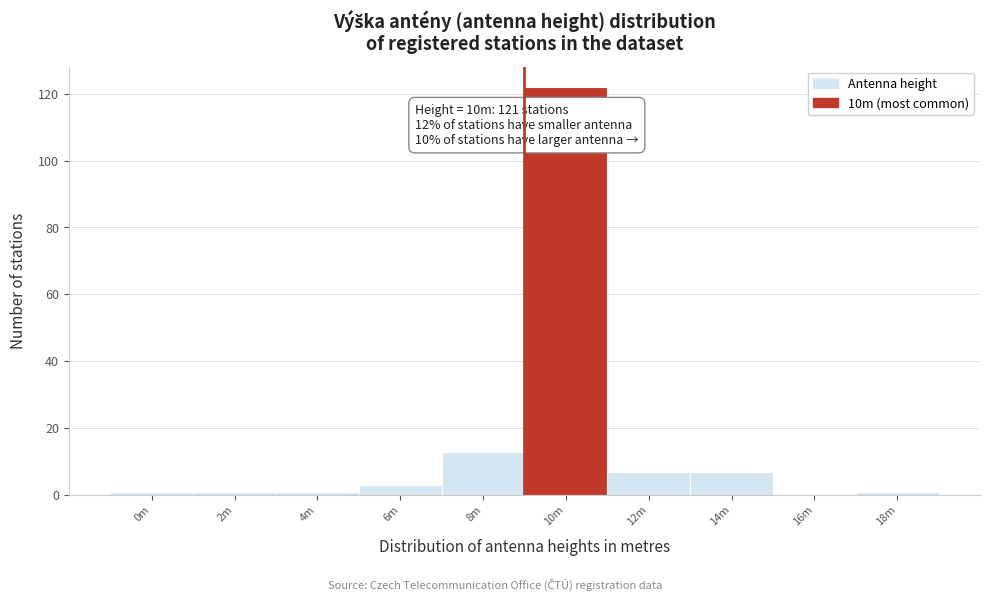

Reading left to right, transcribe all the data shown in this chart.

0m=1	2m=1	4m=1	6m=3	8m=13	10m=122	12m=7	14m=7	16m=0	18m=1